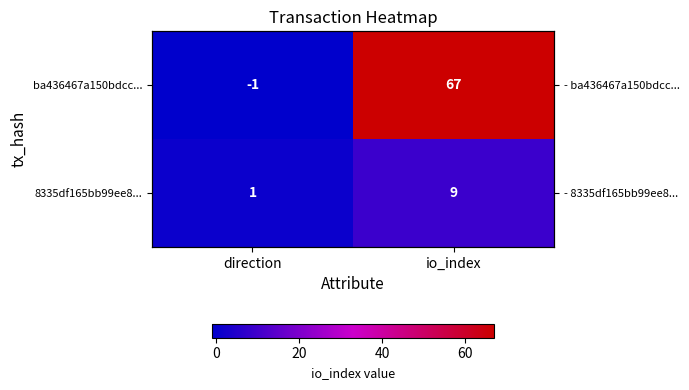

What is the lowest value of the 8335df165bb99ee8... series?

1